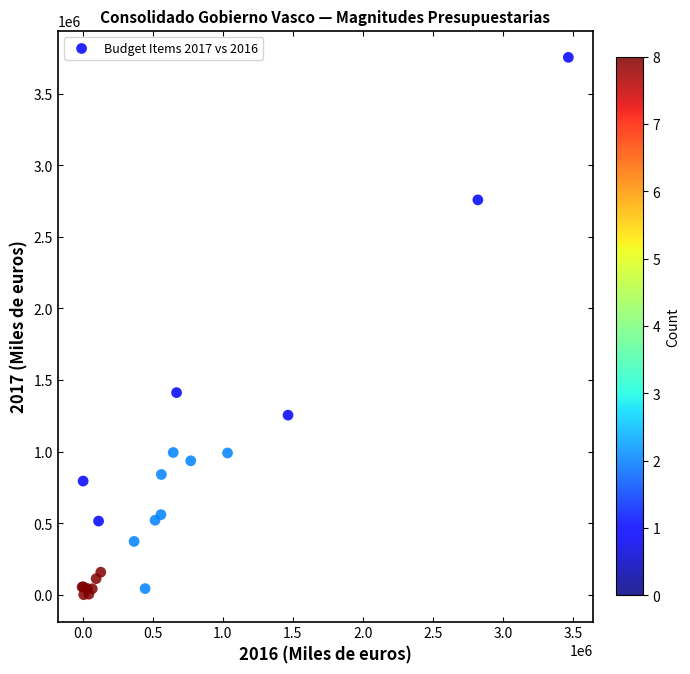

What Y value in the scatter plot is closest to 1877415?

1412586.2